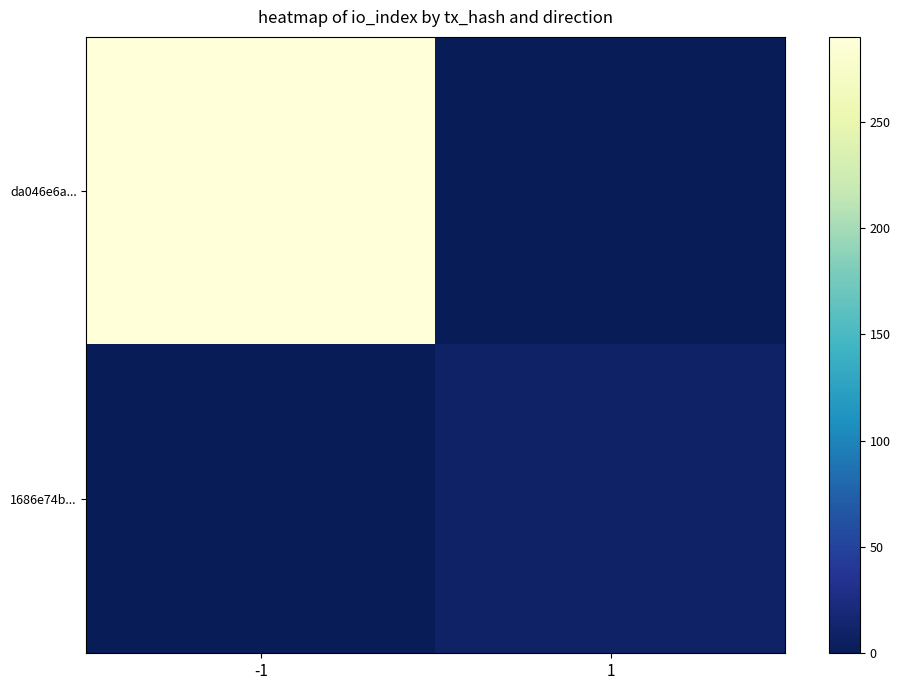

Rank the series by their maximum value, from highest to lowest.

da046e6a..., 1686e74b...